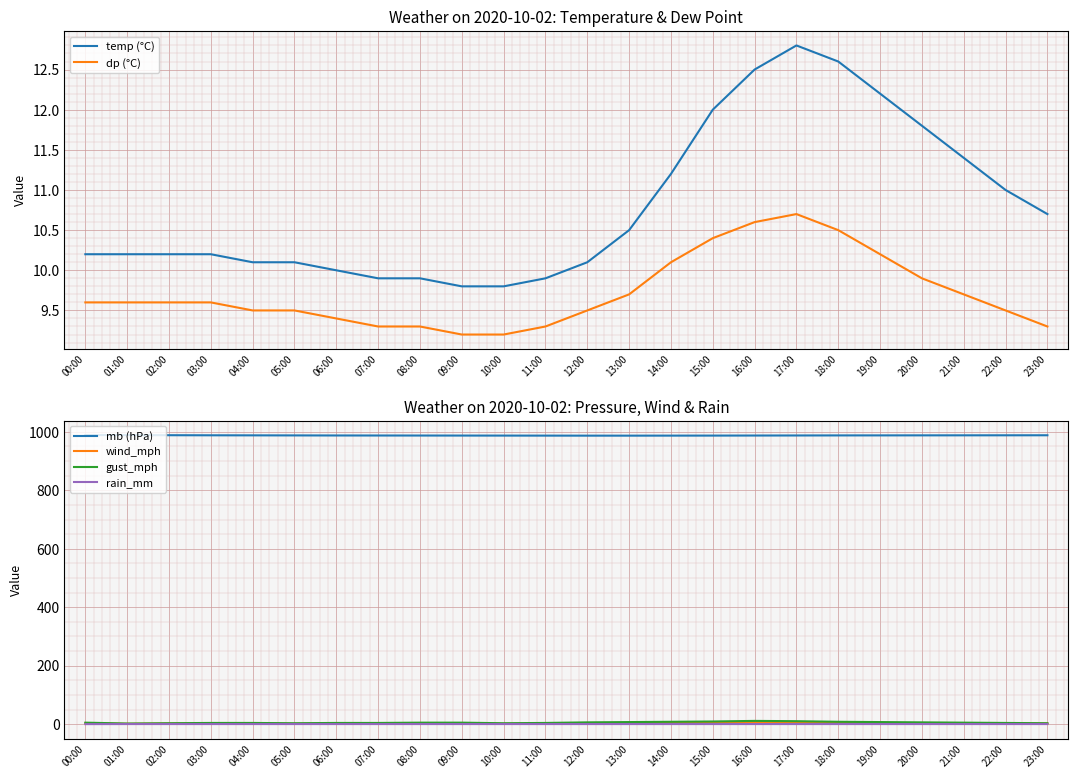

True or false: mb (hPa) has more than 0 interior local peaks.

False